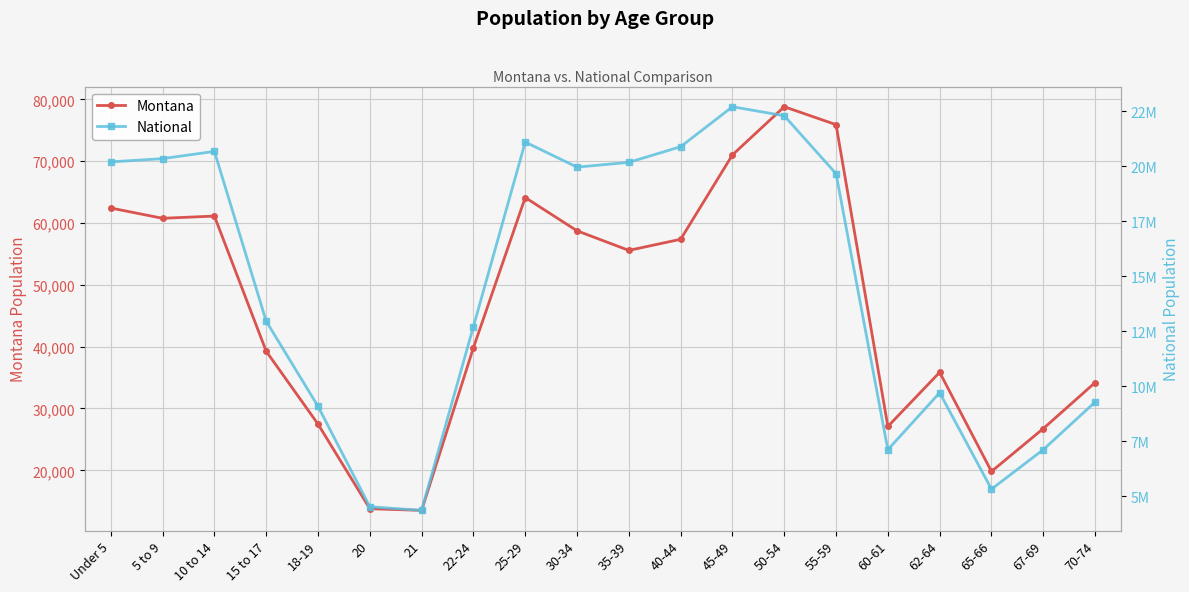

True or false: Montana and National intersect in this chart.

False